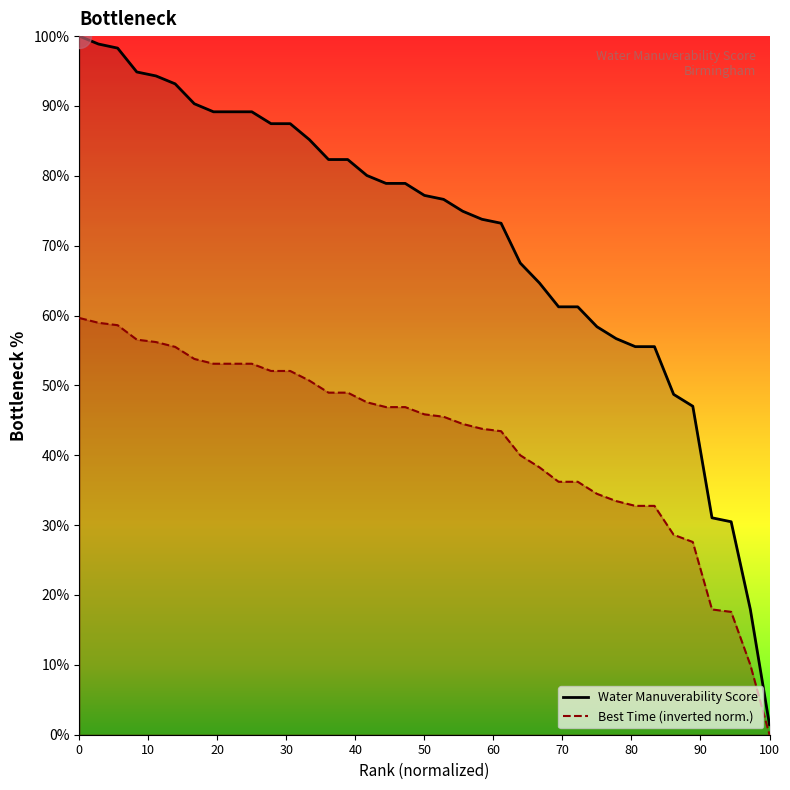

Is the value of Best Time at 28 greater than the value of Water Manuverability Score at 7?

No